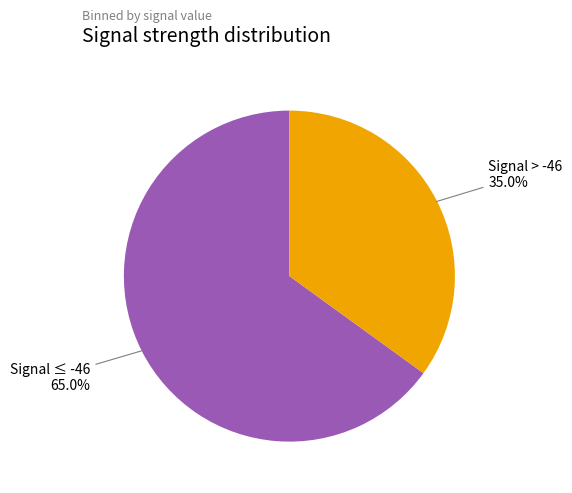

Is there a majority slice in this chart?

Yes